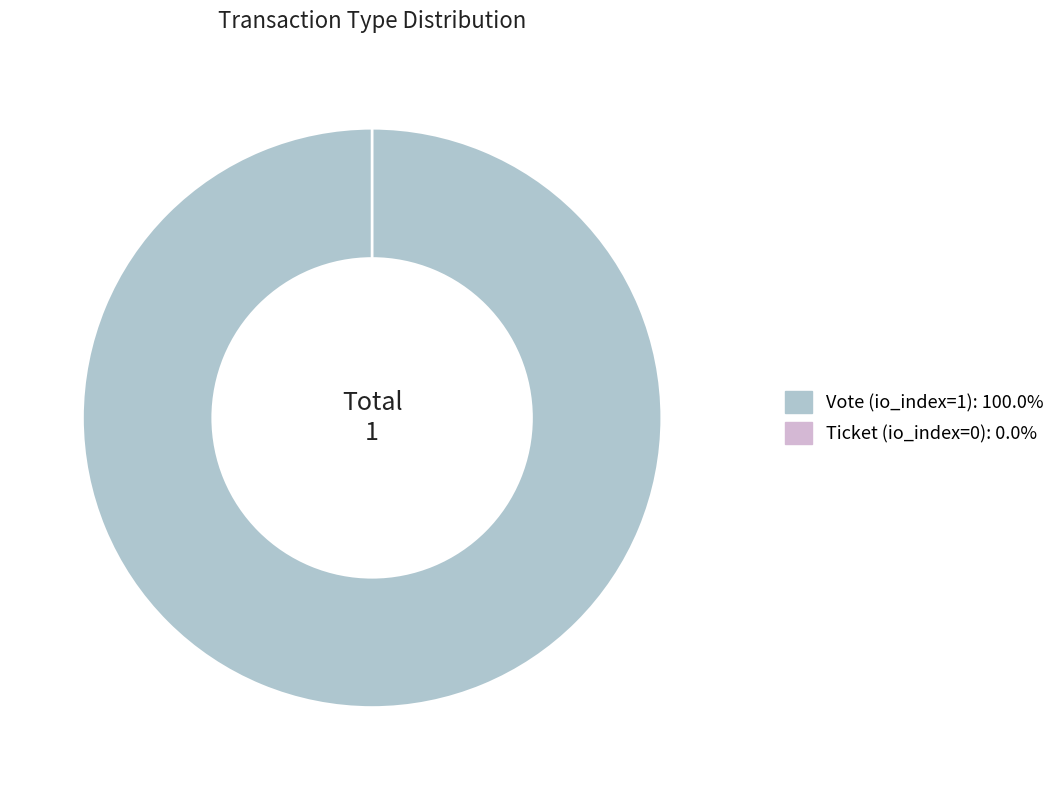

What is the majority slice?

Vote (io_index=1)